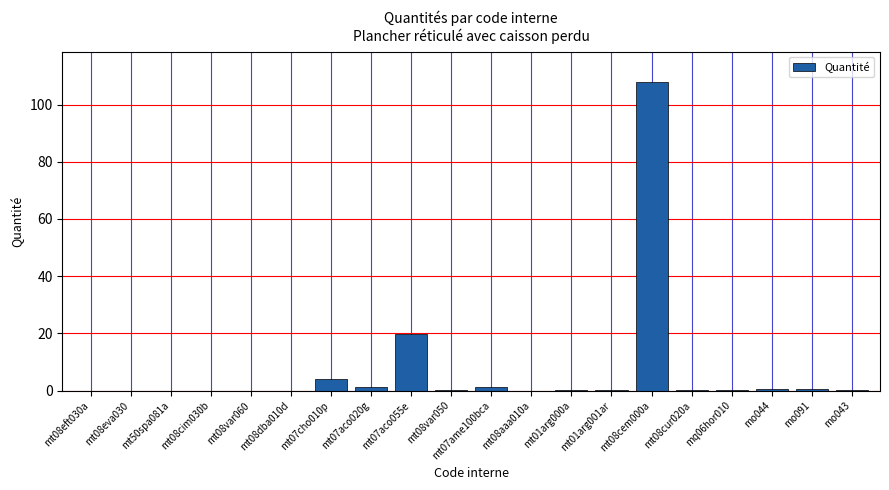

At which category does the chart reach its peak across all series?

mt08cem000a